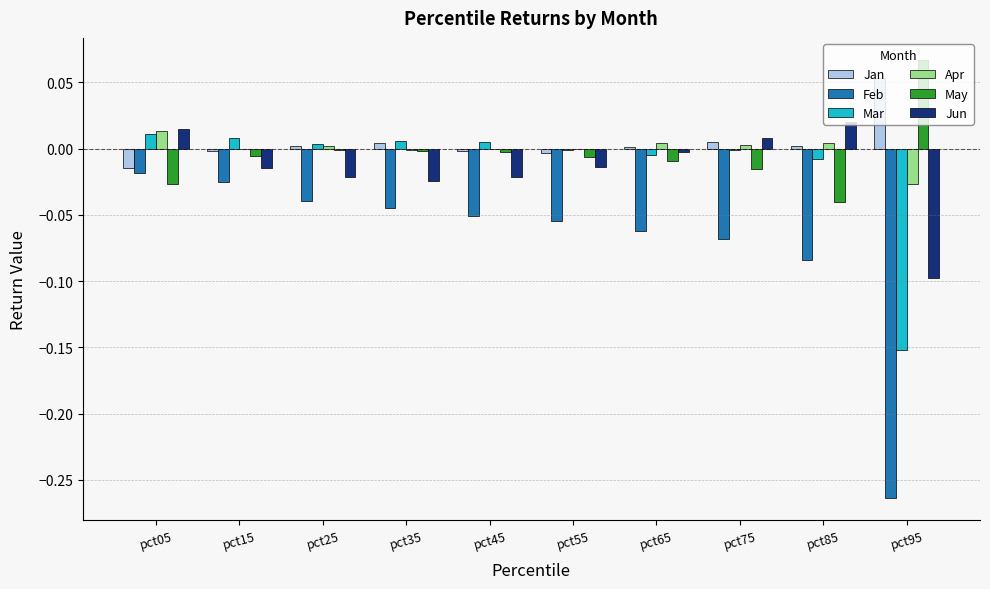

Which label corresponds to the largest value in the chart?

pct95